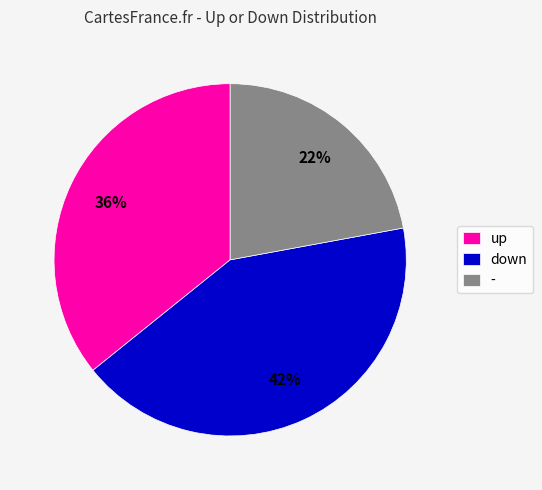

Does down represent more than half of the total?

No